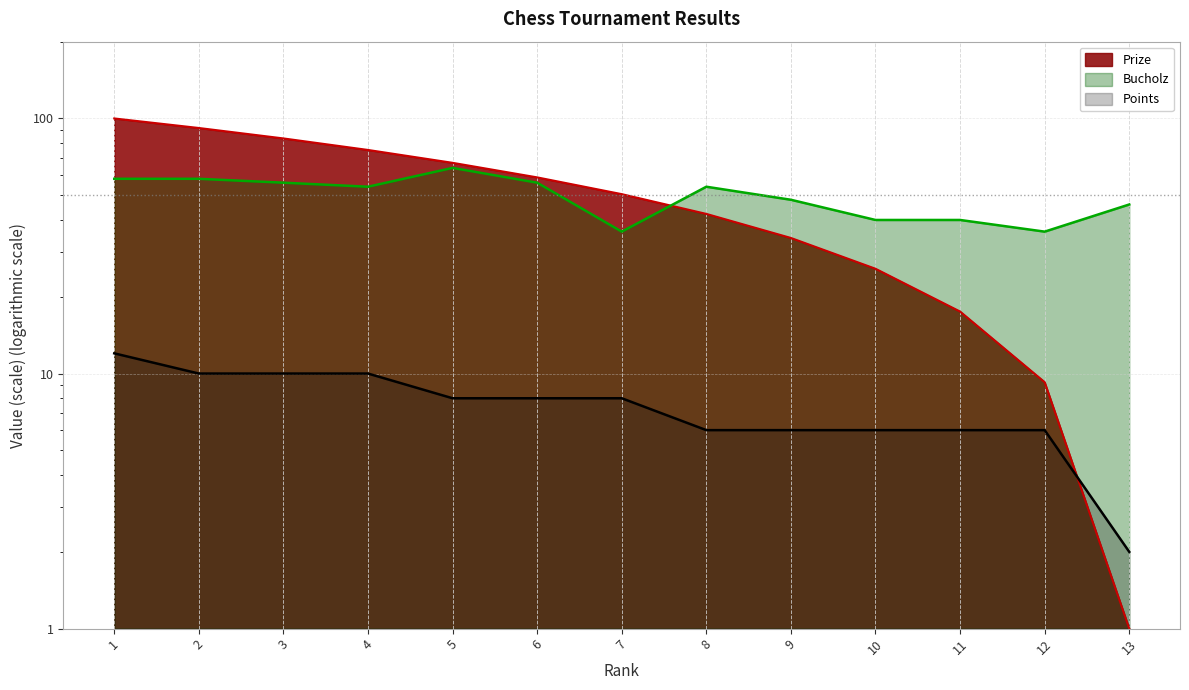

What is the sum of all Points values?

98.0